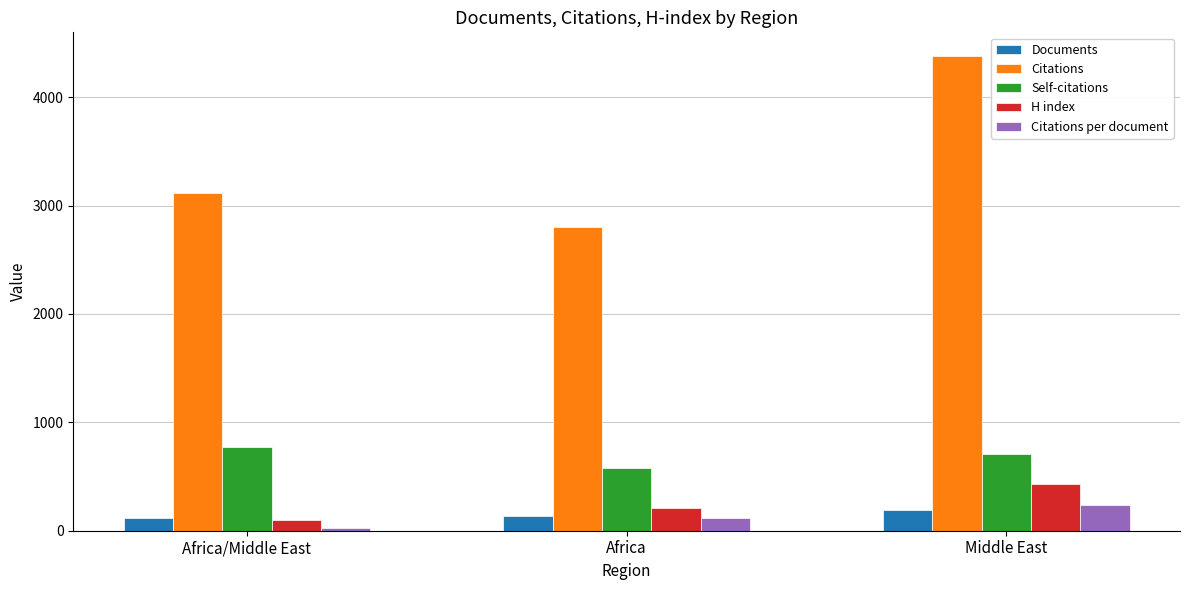

Reading left to right, transcribe all the data shown in this chart.

Documents: 115.0	139.0	188.0
Citations: 3118.0	2800.0	4380.0
Self-citations: 775.0	579.0	709.0
H index: 102.0	208.0	434.0
Citations per document: 27.1	119.0	235.5